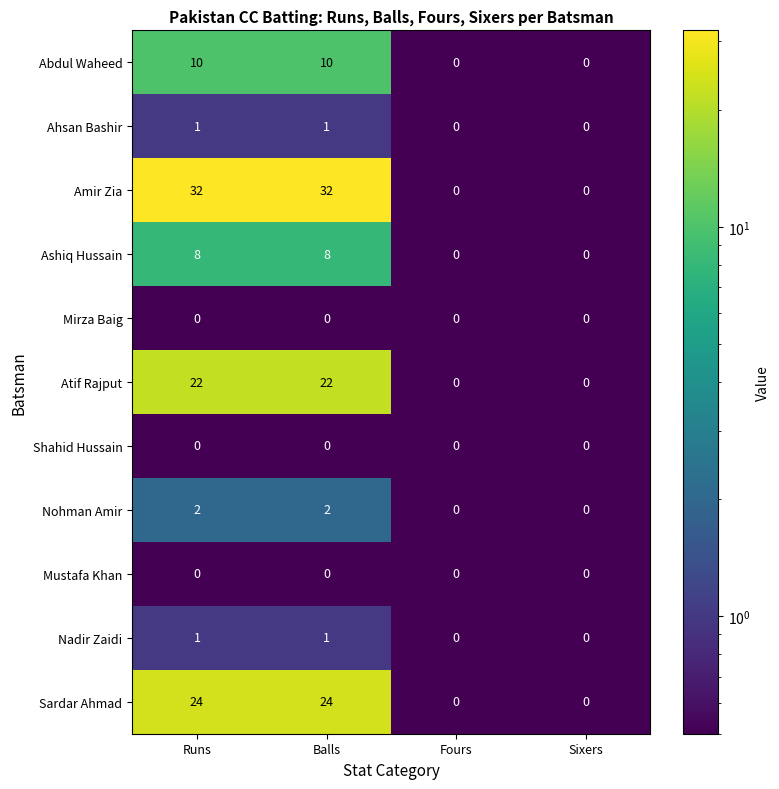

What is the maximum value shown in the chart?

32